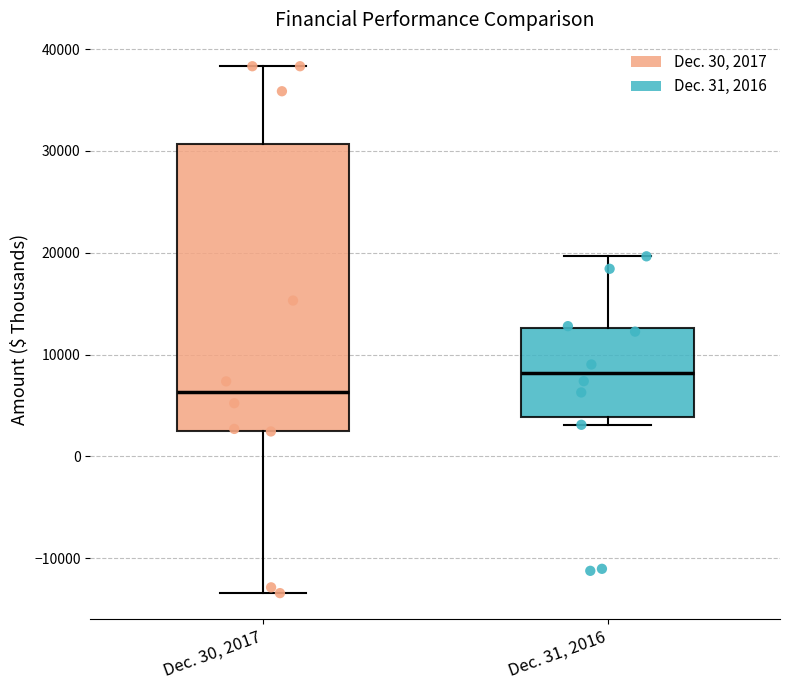

Which box is the tallest, from its lower edge to its upper edge?

Dec. 30, 2017